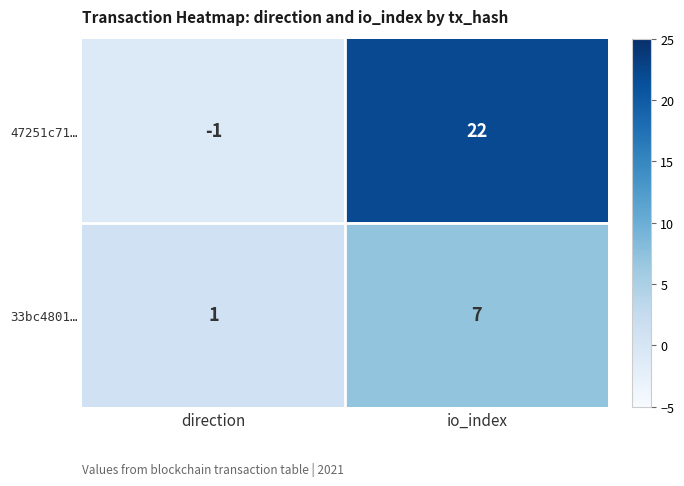

At which category does the chart reach its minimum across all series?

direction